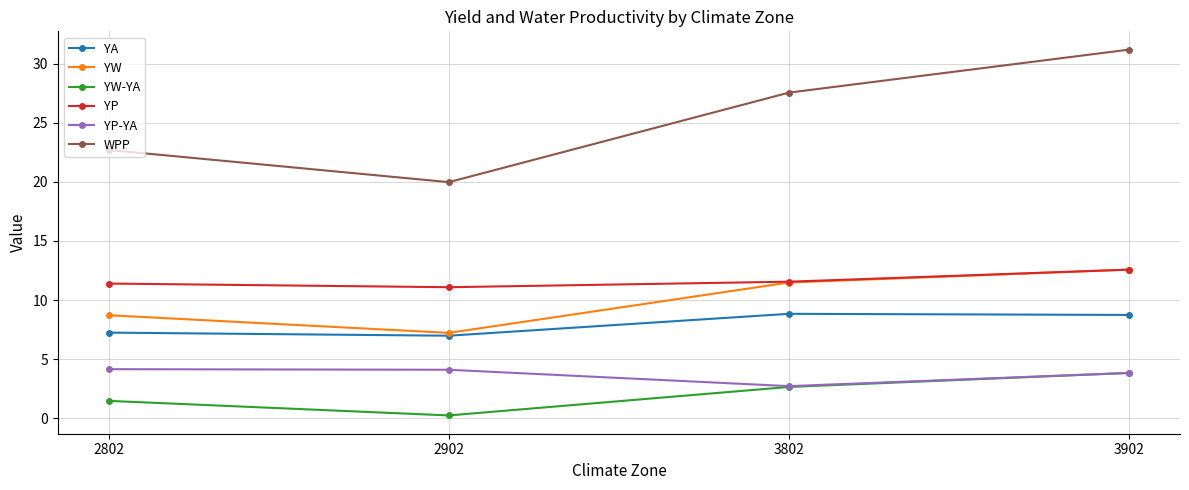

Which series has the largest range (max minus min)?

WPP